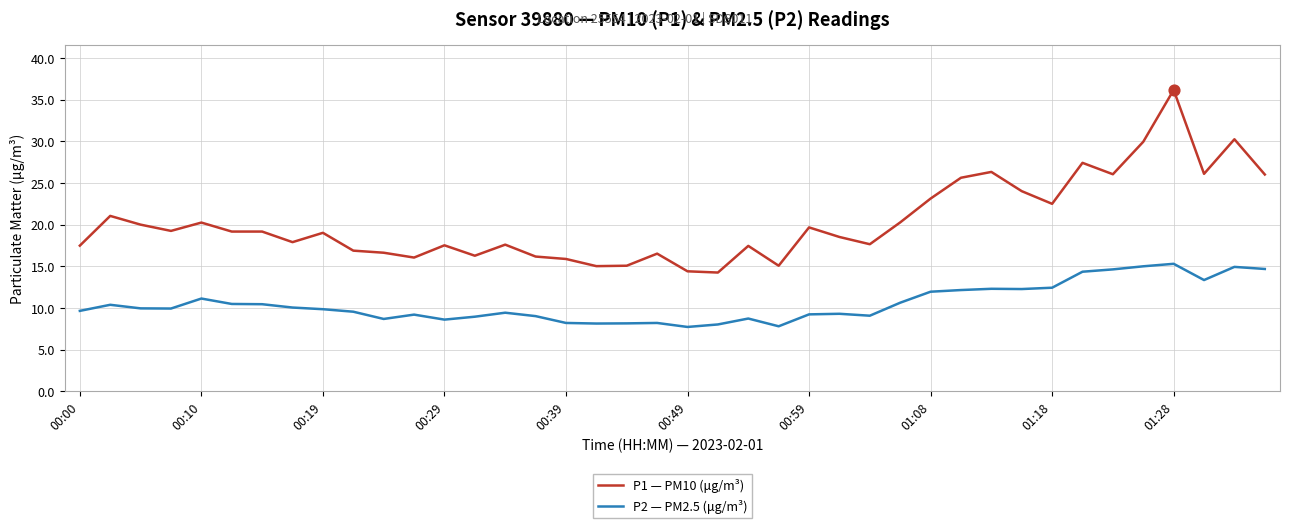

Which series has the largest total across all categories?

P1 — PM10 (μg/m³)